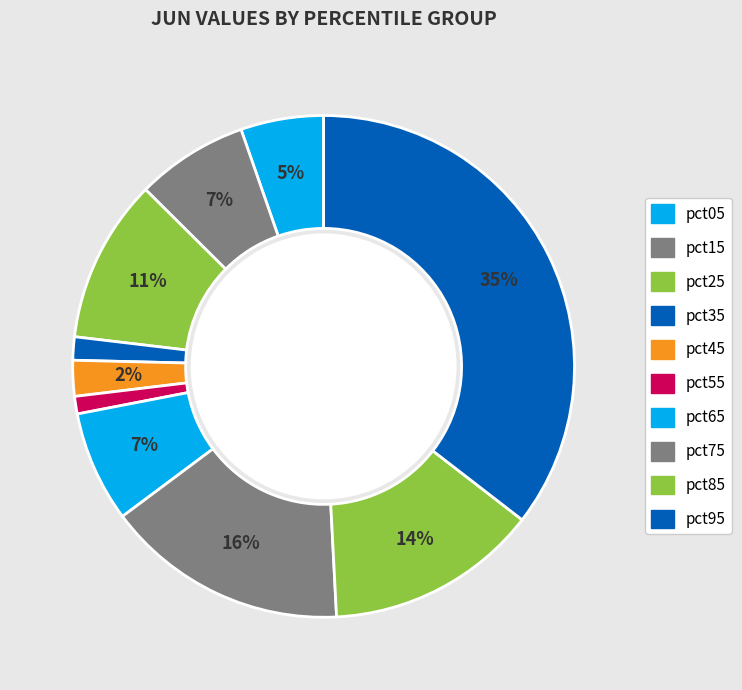

Is there a majority slice in this chart?

No